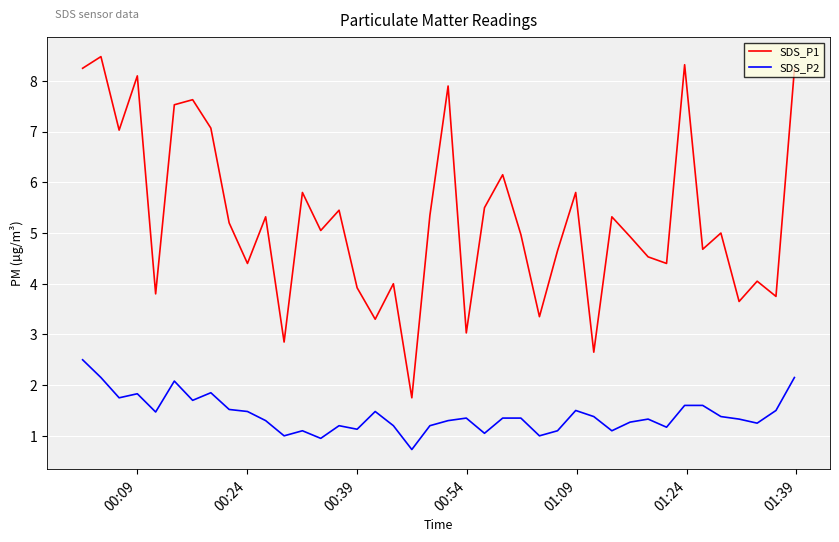

What is the highest value of the SDS_P1 series?

8.5